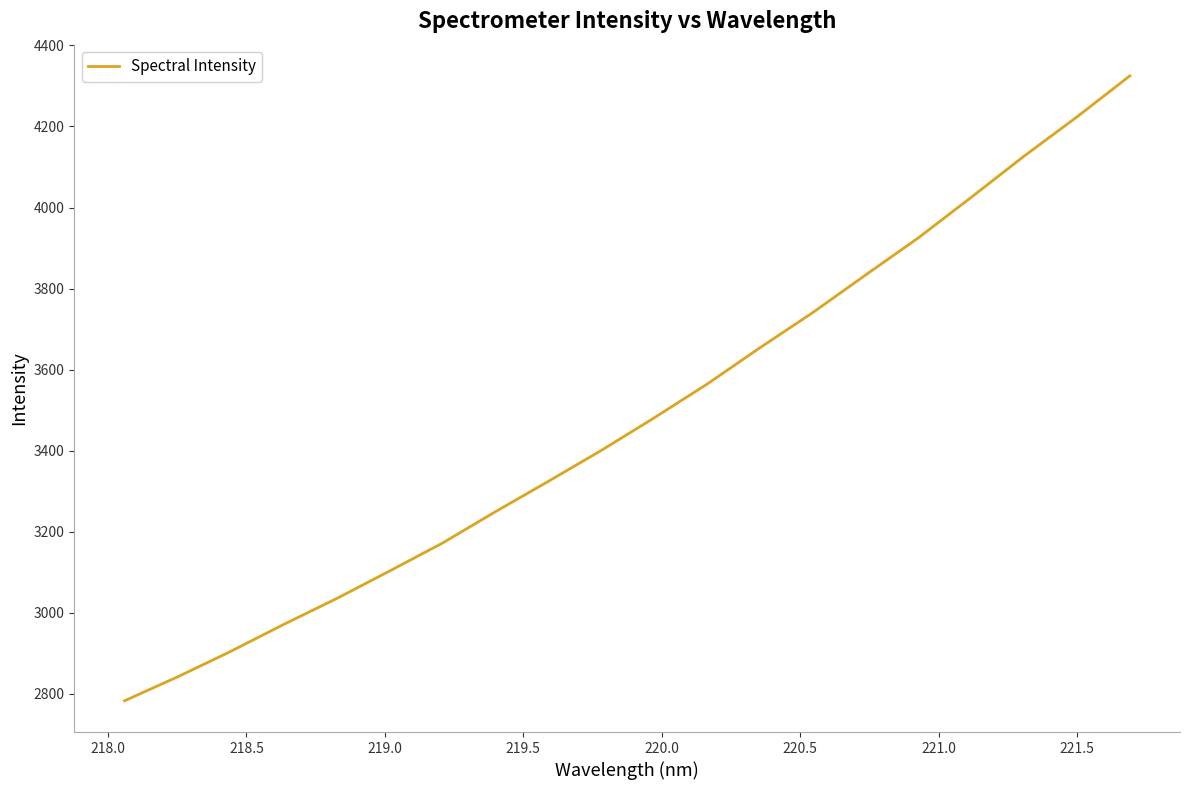

What is the smallest value displayed?

2783.0